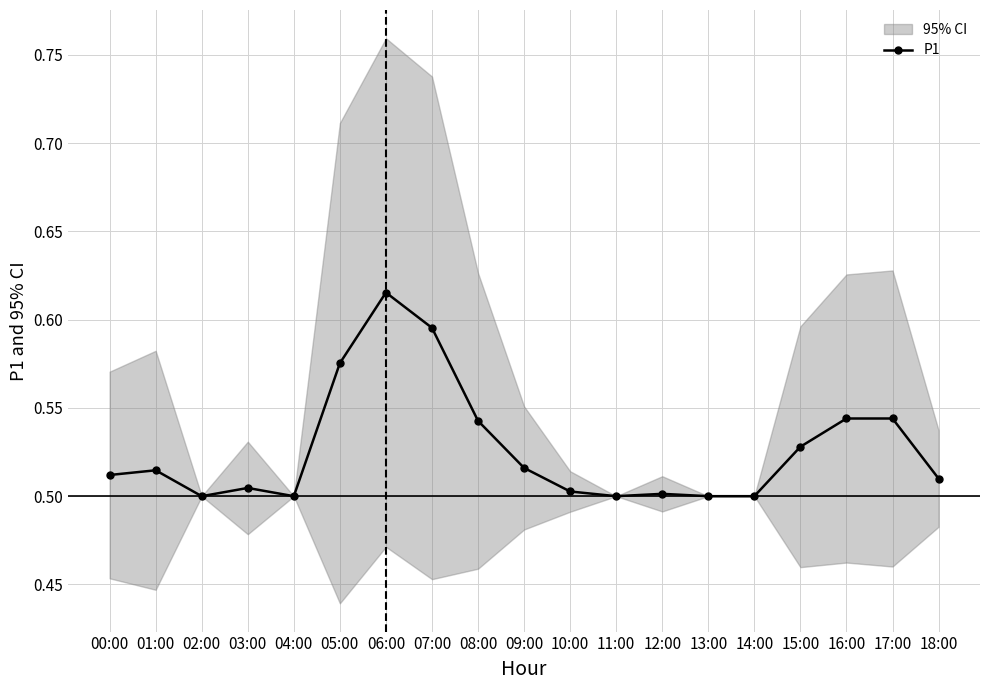

Rank the categories by value from highest to lowest.

06:00, 07:00, 05:00, 16:00, 17:00, 08:00, 15:00, 09:00, 01:00, 00:00, 18:00, 03:00, 10:00, 12:00, 02:00, 04:00, 11:00, 13:00, 14:00